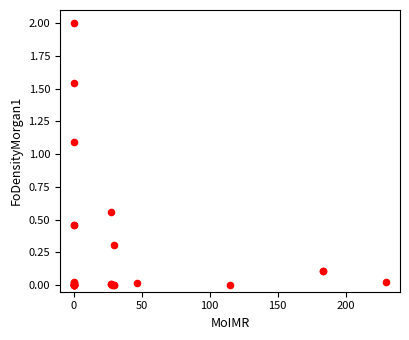

What Y value in the scatter plot is closest to 1?

1.1